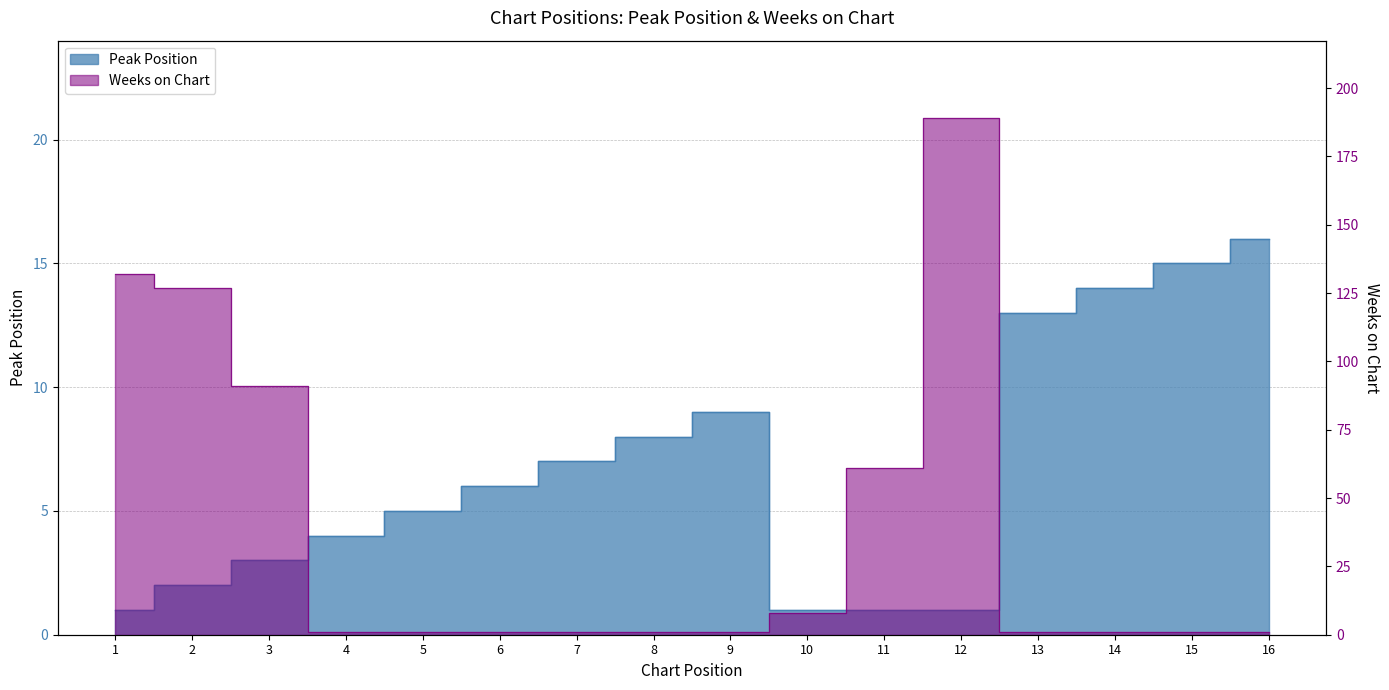

What is the average value of the Weeks on Chart series?

39